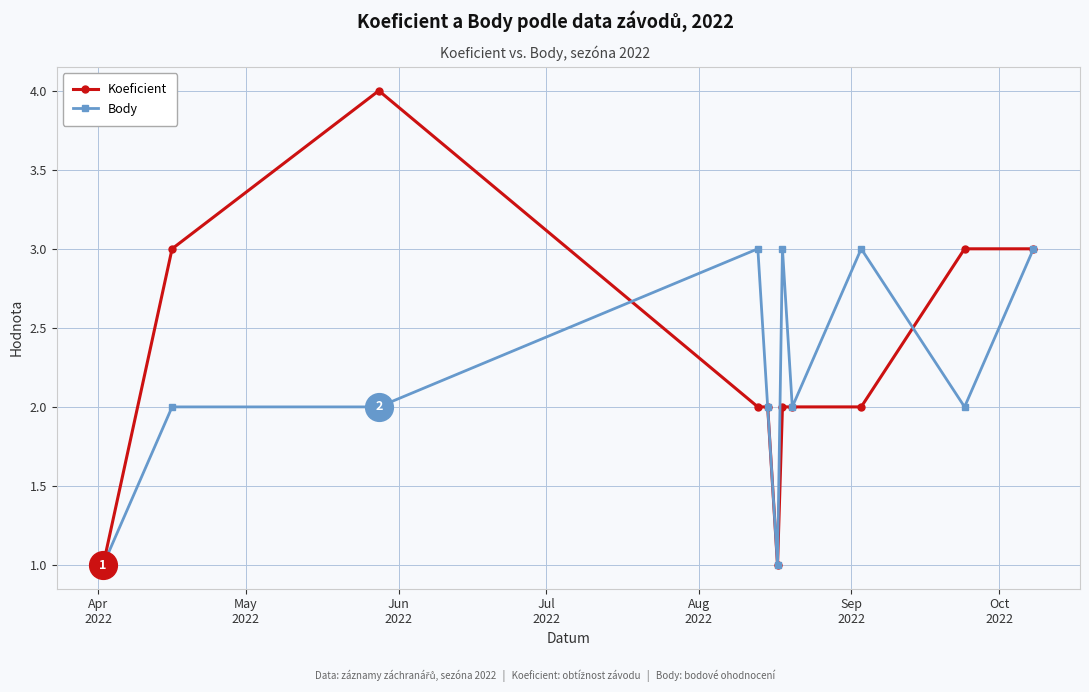

List the series in order of their peak value, highest first.

Koeficient, Body